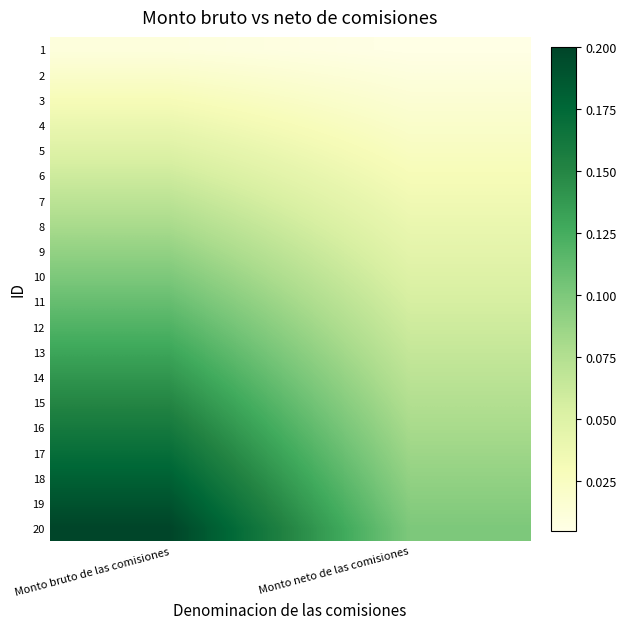

At which category is the sum across all series the highest?

Monto bruto de las comisiones